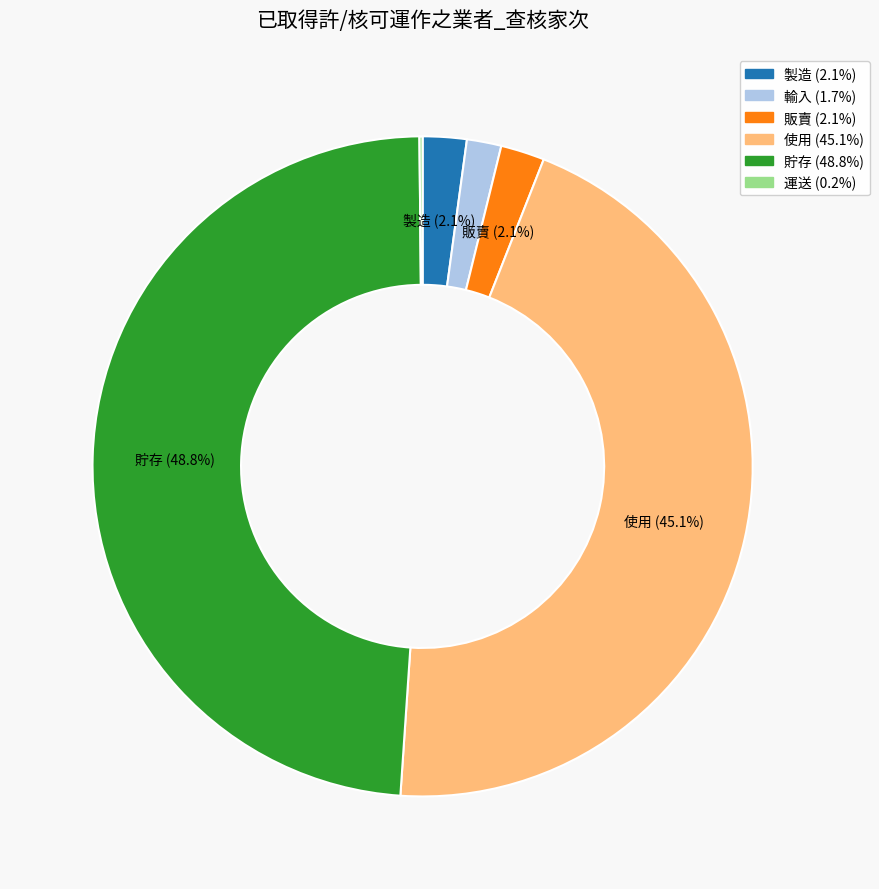

To the nearest percent, what percentage of the pie is 貯存?

49%